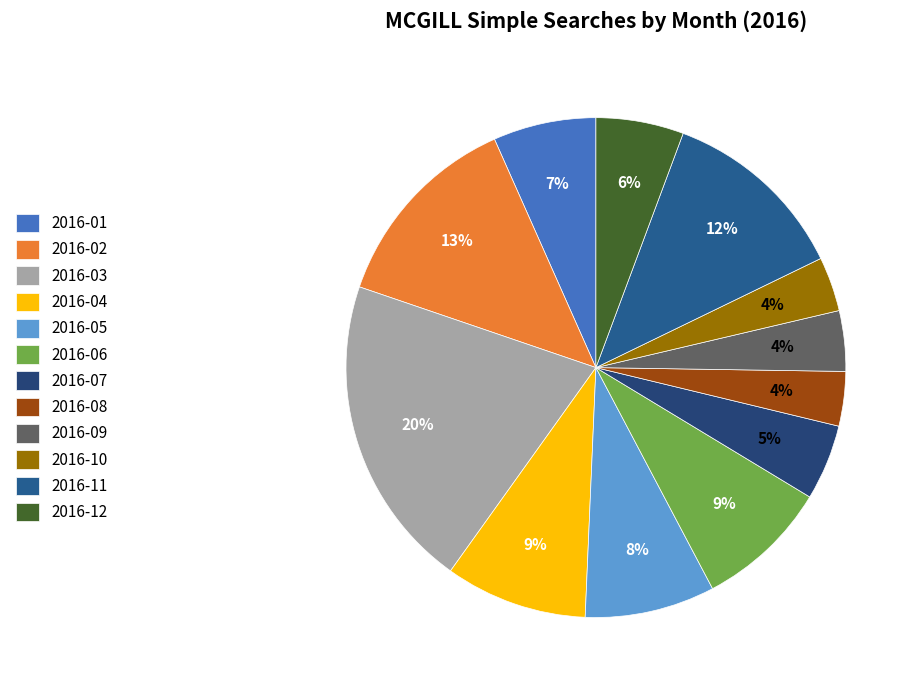

To the nearest percent, what percentage of the pie is 2016-02?

13%